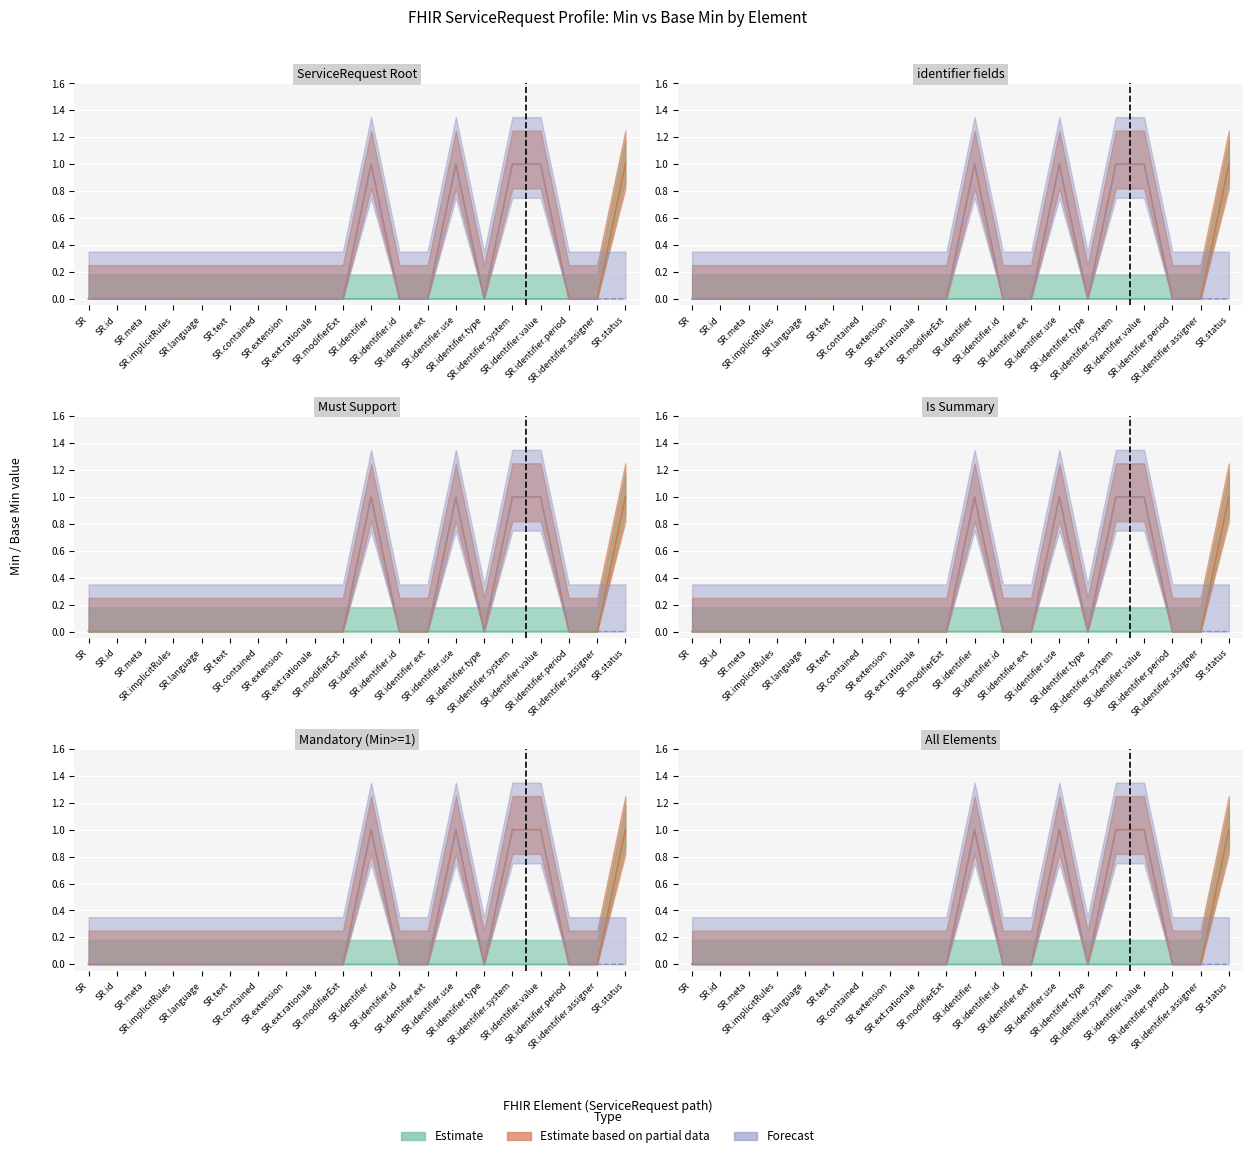

How many lines are shown in the chart?

3